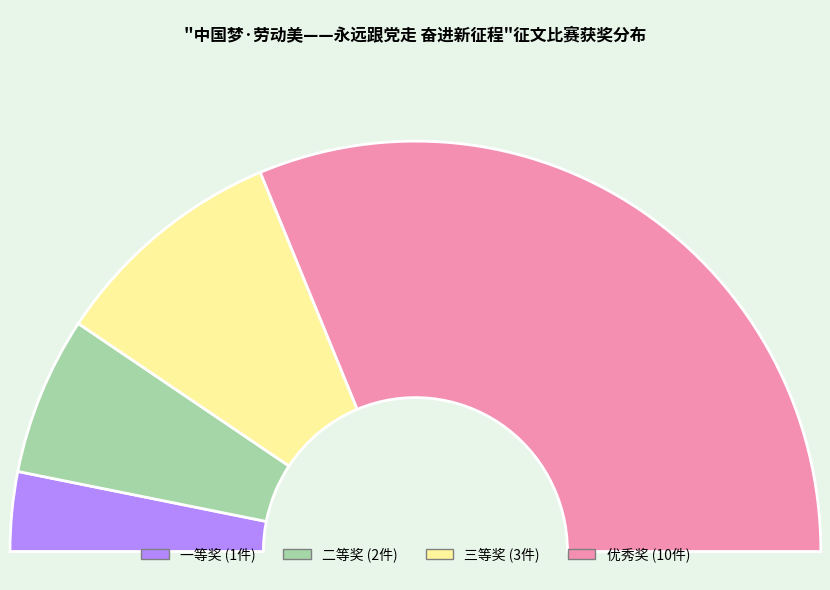

To the nearest percent, what is the difference between the 一等奖 and 三等奖 slice percentages?

12%